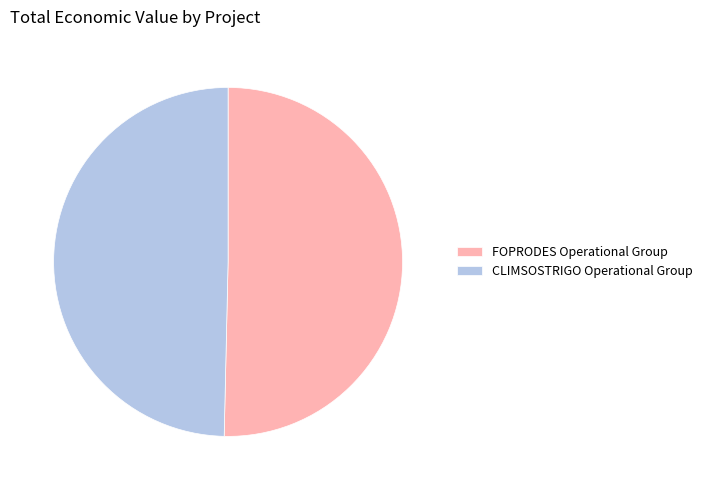

How many segments does this pie chart have?

2